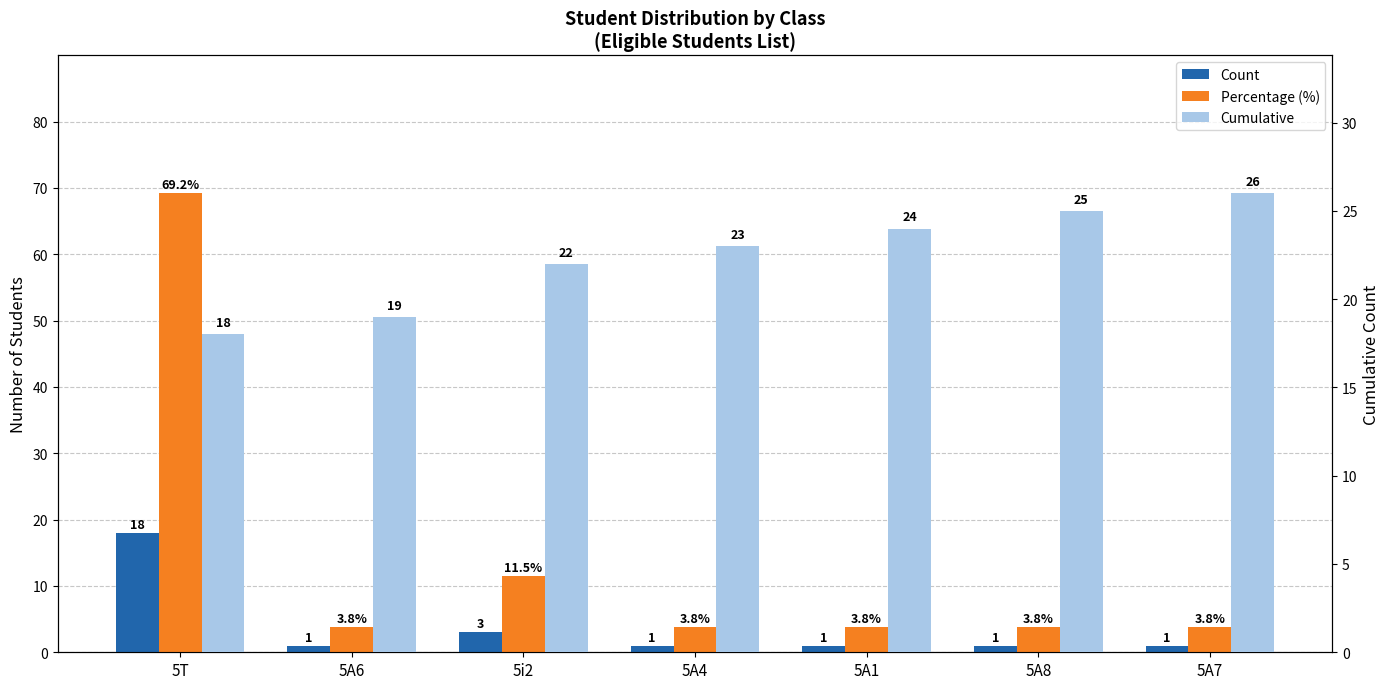

Which has a higher value, 5A1 or 5A7?

5A1